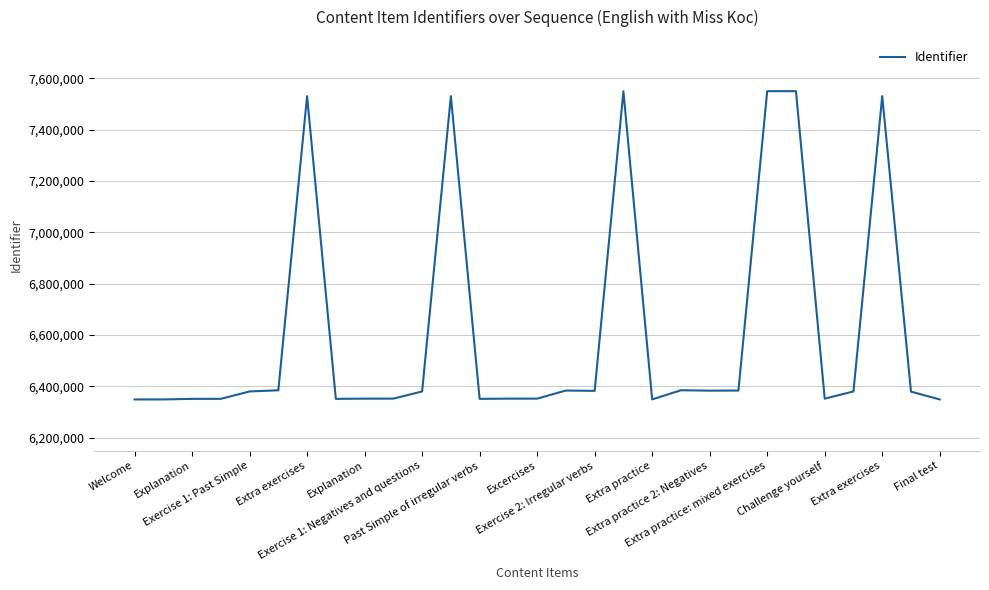

How many distinct data groups are displayed?

1